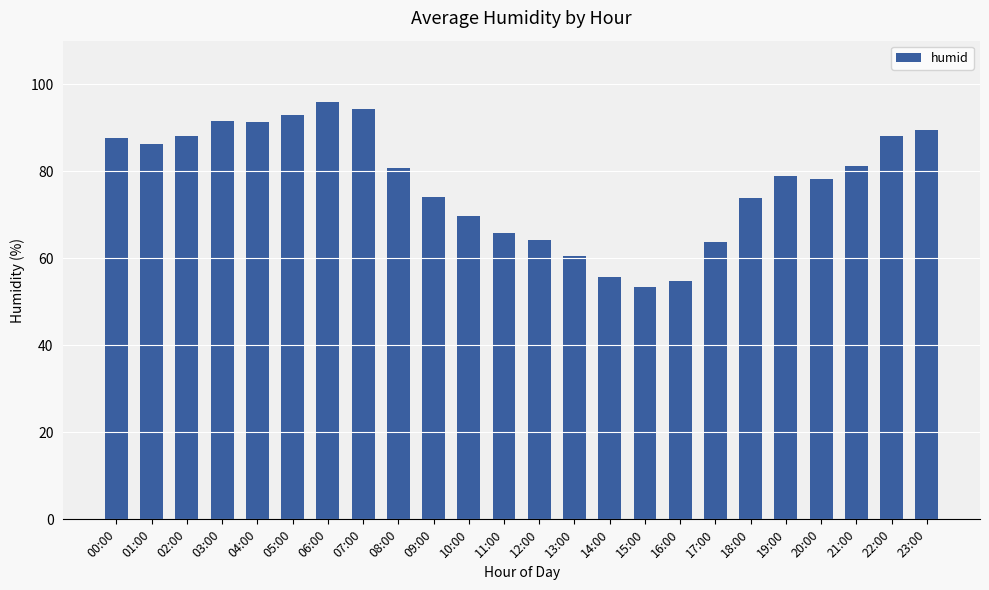

Which category has the lowest value across all series?

15:00